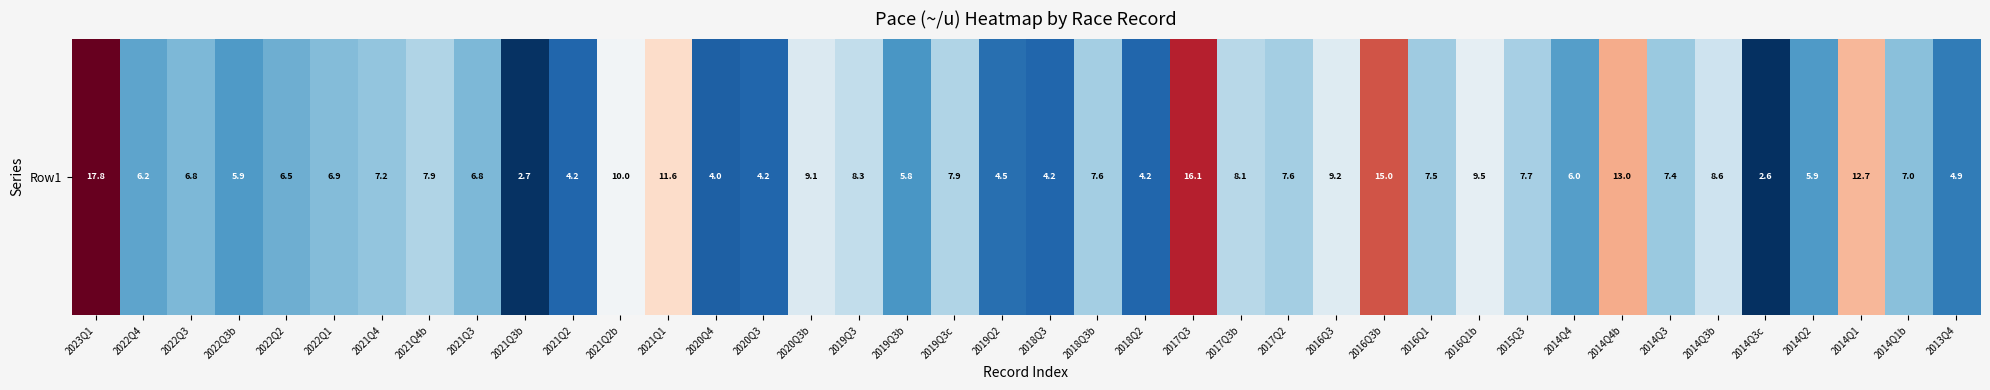

What is the change in value from 2016Q1b to 2013Q4?

-4.6